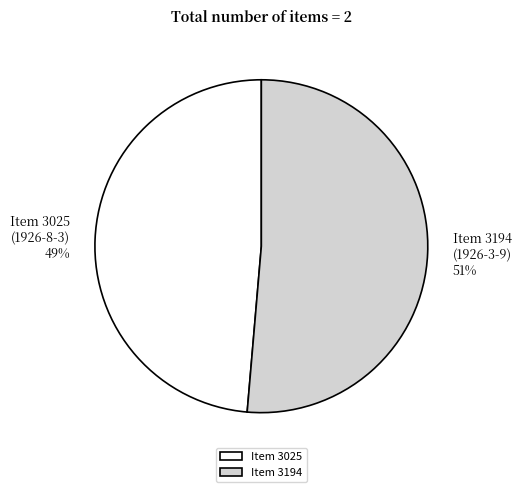

Is it true that Item 3025 (1926-8-3) is 49% of the pie?

True